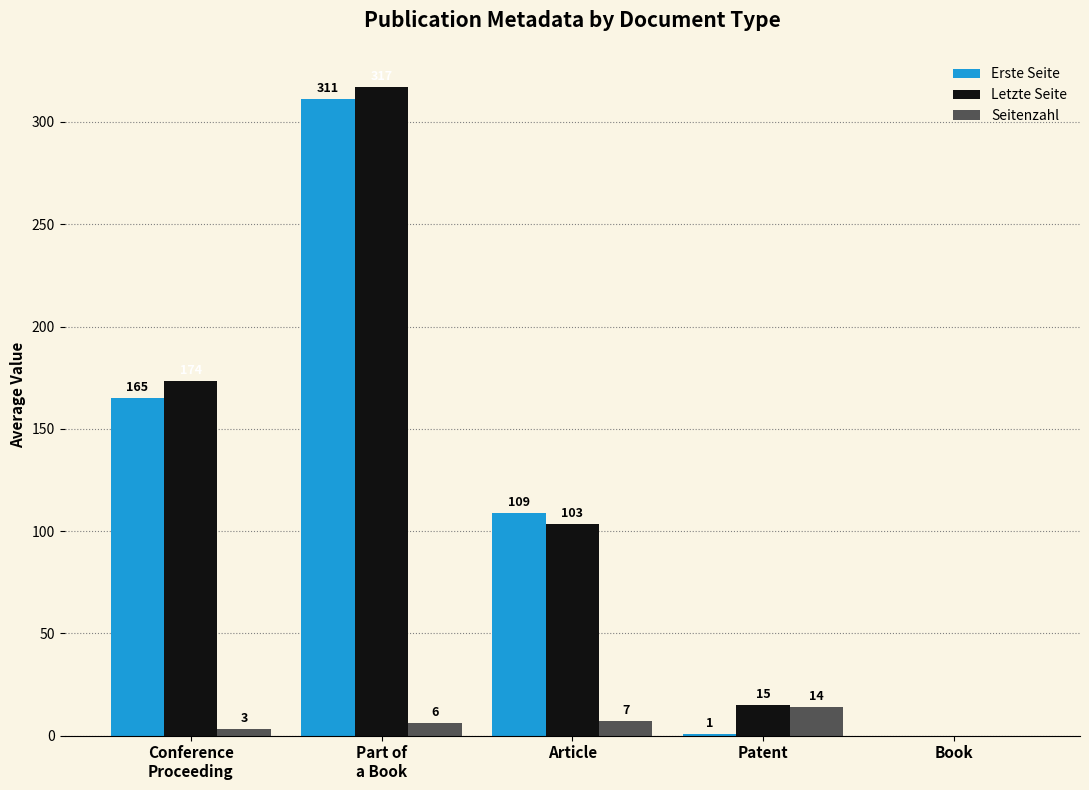

What is the total value across all series at Article?

219.0